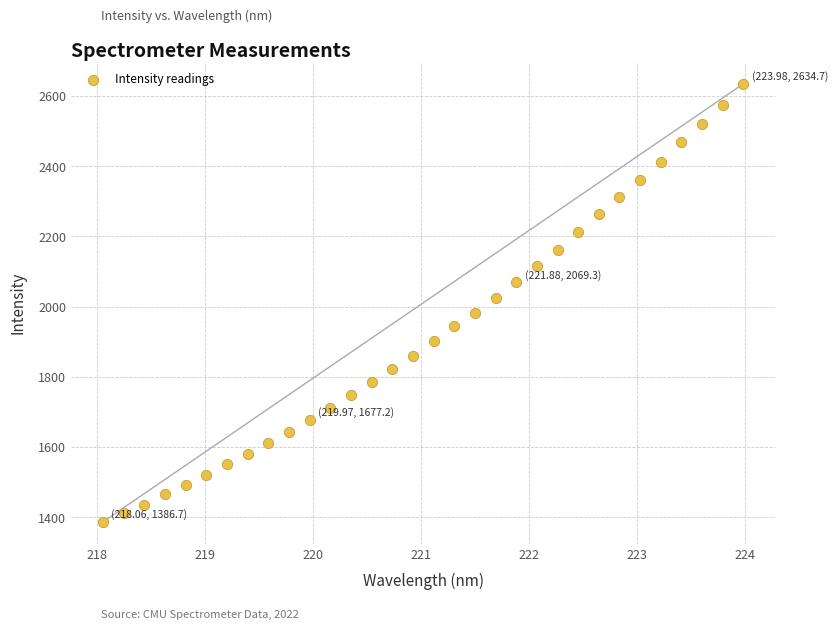

What is the range of Y values (max minus min)?

1248.0